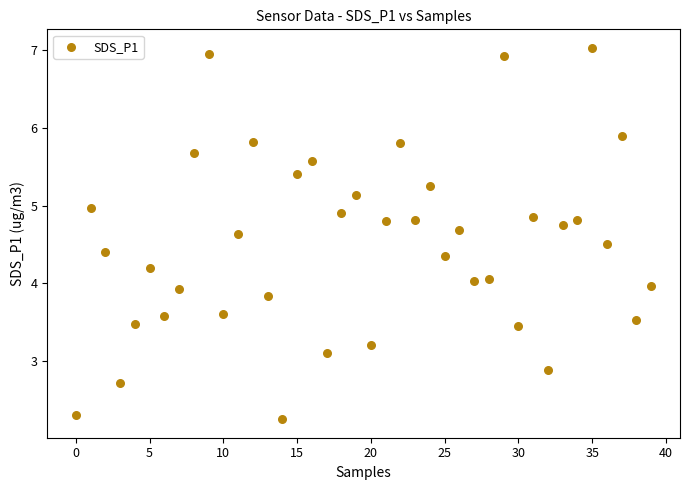

What is the range of Y values (max minus min)?

4.8